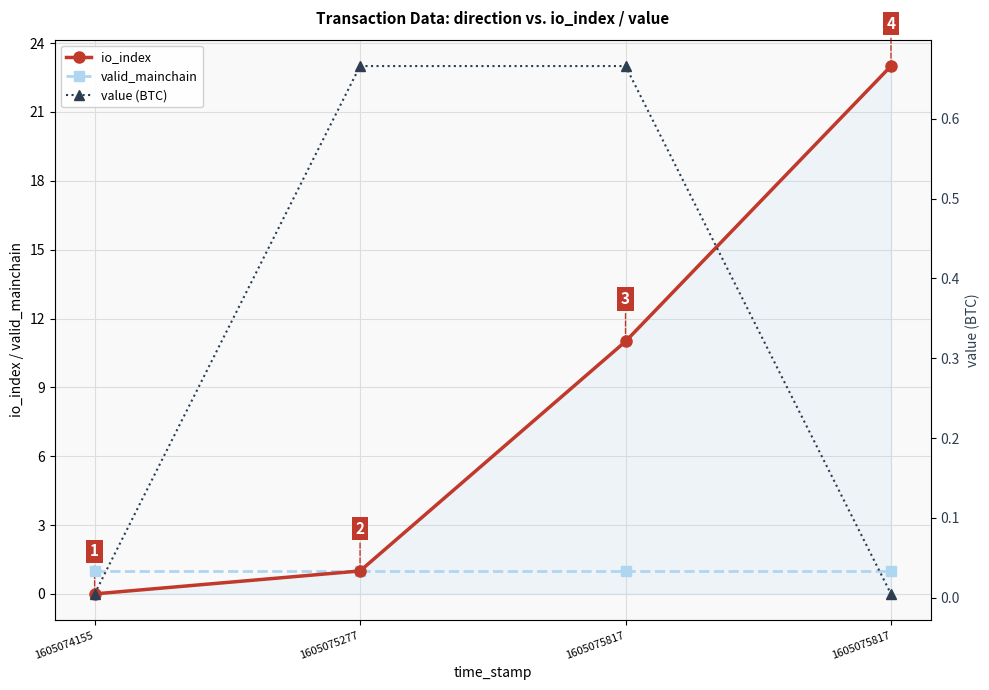

What is the highest value of the value (BTC) series?

0.7